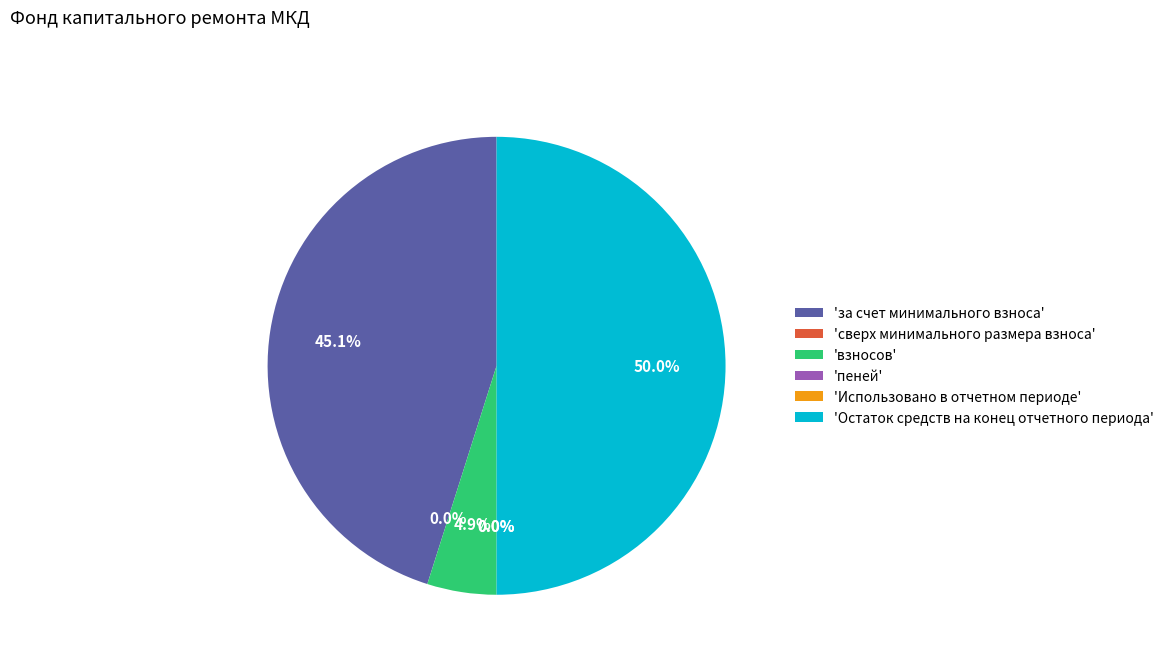

To the nearest percent, what is the difference between the largest and smallest slice percentages?

50%